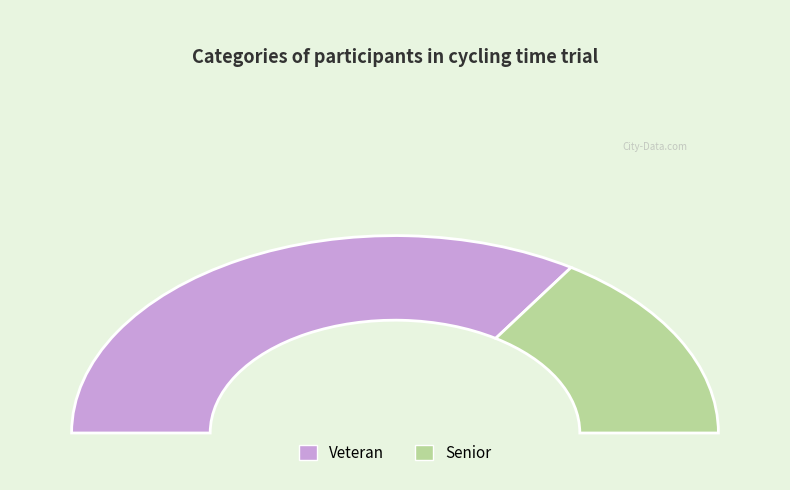

Is there a majority slice in this chart?

Yes